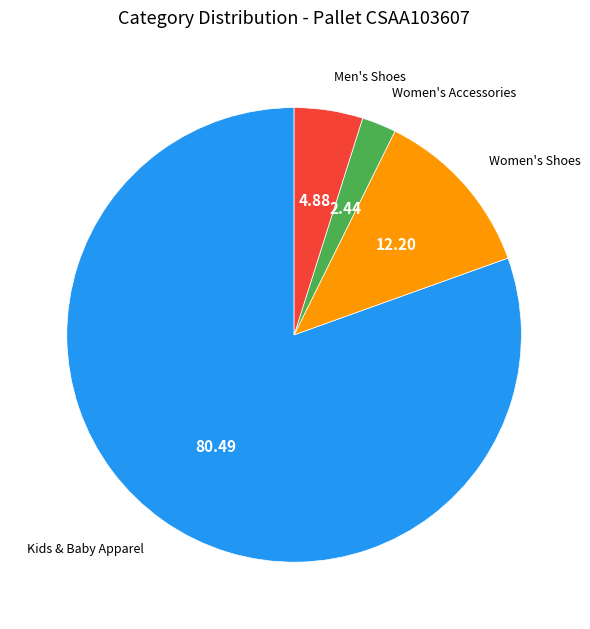

Is it true that Kids & Baby Apparel is 80% of the pie?

True